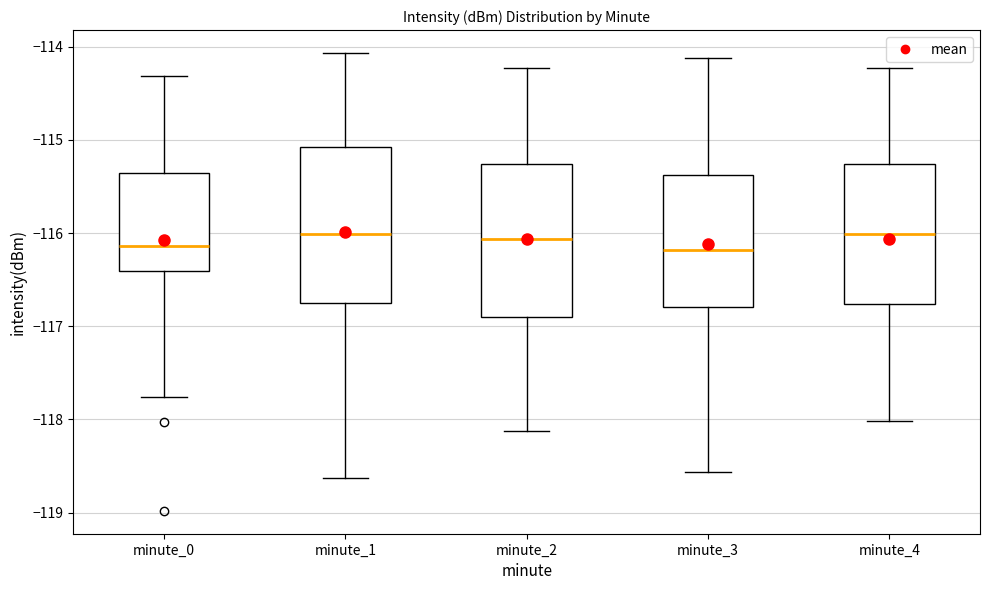

Reading left to right, transcribe this box plot: for each box, give where its median line is, the range the box spans, and where its two whiskers end, as read against the y-axis. The values are not printed on the chart, so give them approximately, as read against the axis.

minute_0: median -116.1, box -116.4 to -115.4, whiskers -117.8 to -114.3
minute_1: median -116.0, box -116.7 to -115.1, whiskers -118.6 to -114.1
minute_2: median -116.1, box -116.9 to -115.3, whiskers -118.1 to -114.2
minute_3: median -116.2, box -116.8 to -115.4, whiskers -118.6 to -114.1
minute_4: median -116.0, box -116.8 to -115.3, whiskers -118.0 to -114.2